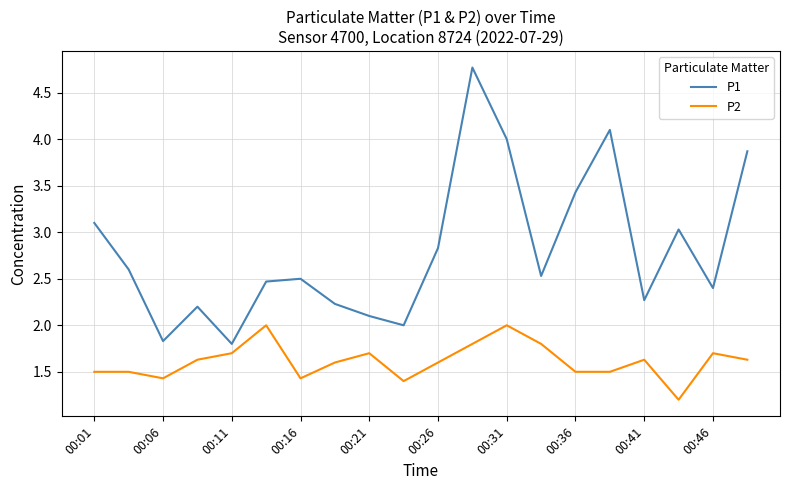

Rank the series by their average value, from highest to lowest.

P1, P2